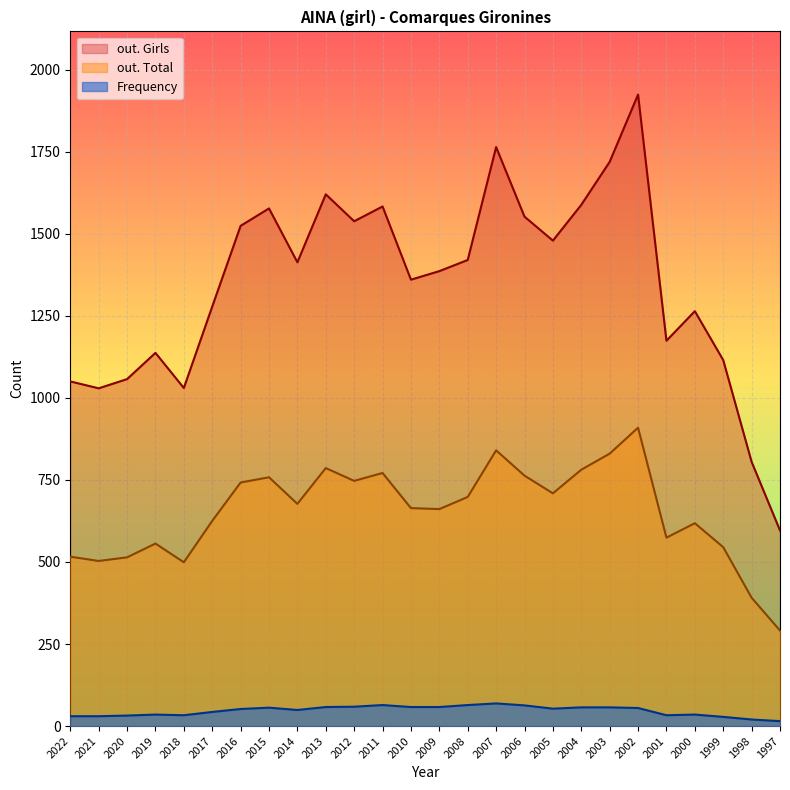

Rank the categories by Frequency value from lowest to highest.

1997, 1998, 1999, 2022, 2021, 2020, 2018, 2001, 2019, 2000, 2017, 2014, 2016, 2005, 2002, 2015, 2004, 2003, 2013, 2010, 2009, 2012, 2006, 2011, 2008, 2007